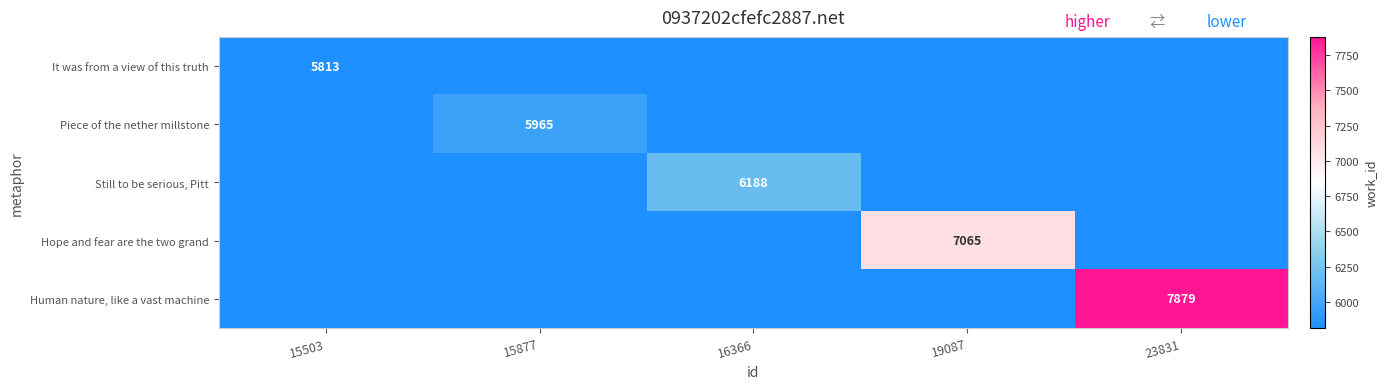

The value of Still to be serious, Pitt at 16366 is 6188. True or false?

True